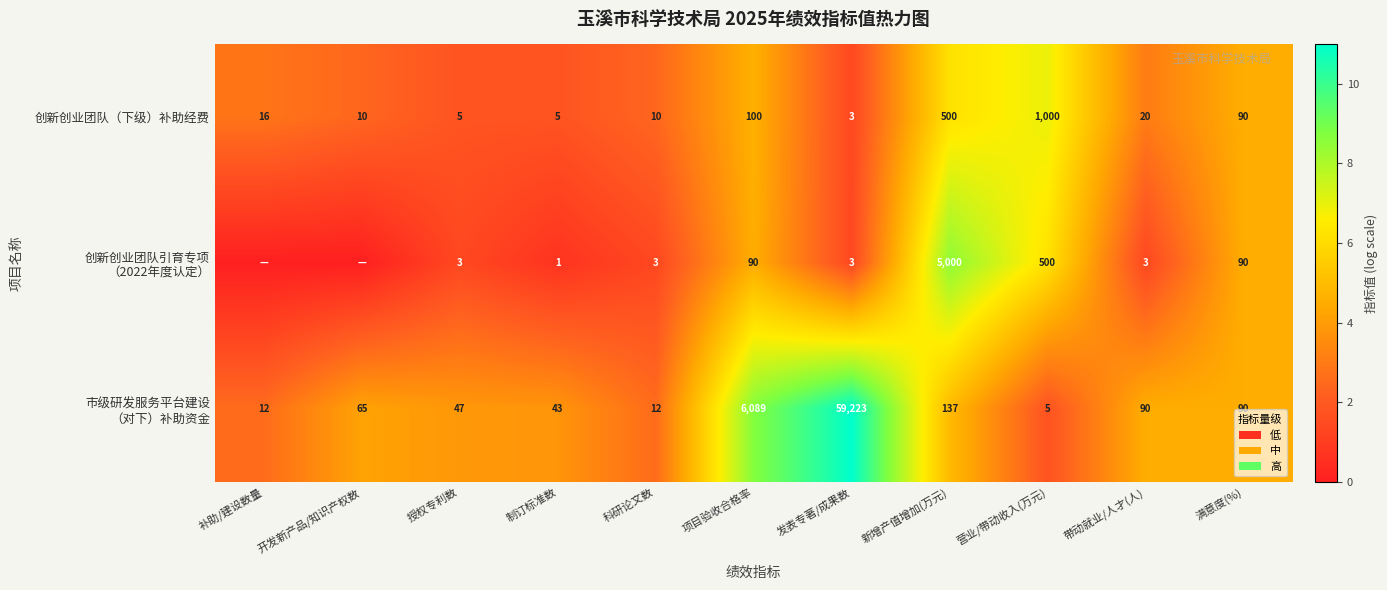

What is the minimum value for 创新创业团队（下级）补助经费?

3